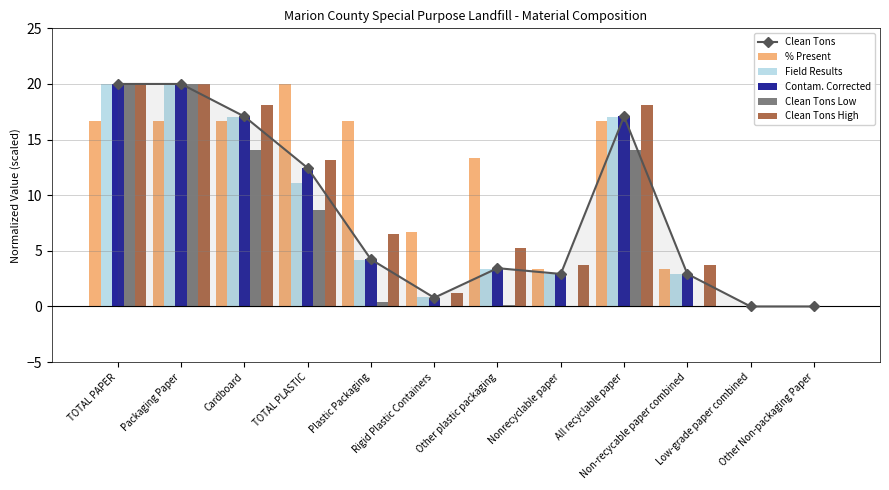

Reading right to left, transcribe all the data shown in this chart.

Clean Tons: 0.0	0.0	2.9	17.1	2.9	3.4	0.8	4.2	12.4	17.1	20.0	20.0
% Present: 0.0	0.0	3.3	16.7	3.3	13.3	6.7	16.7	20.0	16.7	16.7	16.7
Field Results: 0.0	0.0	2.9	17.1	2.9	3.3	0.9	4.2	11.1	17.1	20.0	20.0
Contam. Corrected: 0.0	0.0	2.9	17.1	2.9	3.4	0.8	4.2	12.4	17.1	20.0	20.0
Clean Tons Low: 0.0	0.0	0.0	14.0	0.0	0.2	0.0	0.4	8.7	14.0	20.0	20.0
Clean Tons High: 0.0	0.0	3.7	18.1	3.7	5.2	1.2	6.5	13.2	18.1	20.0	20.0